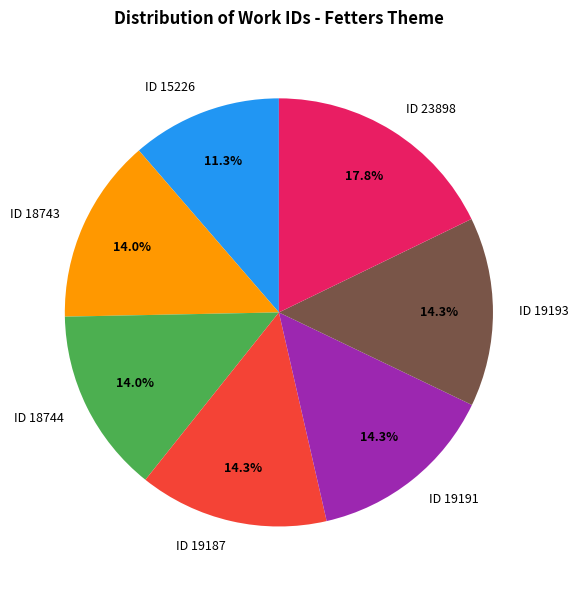

Is there any slice that represents more than half of the pie?

No